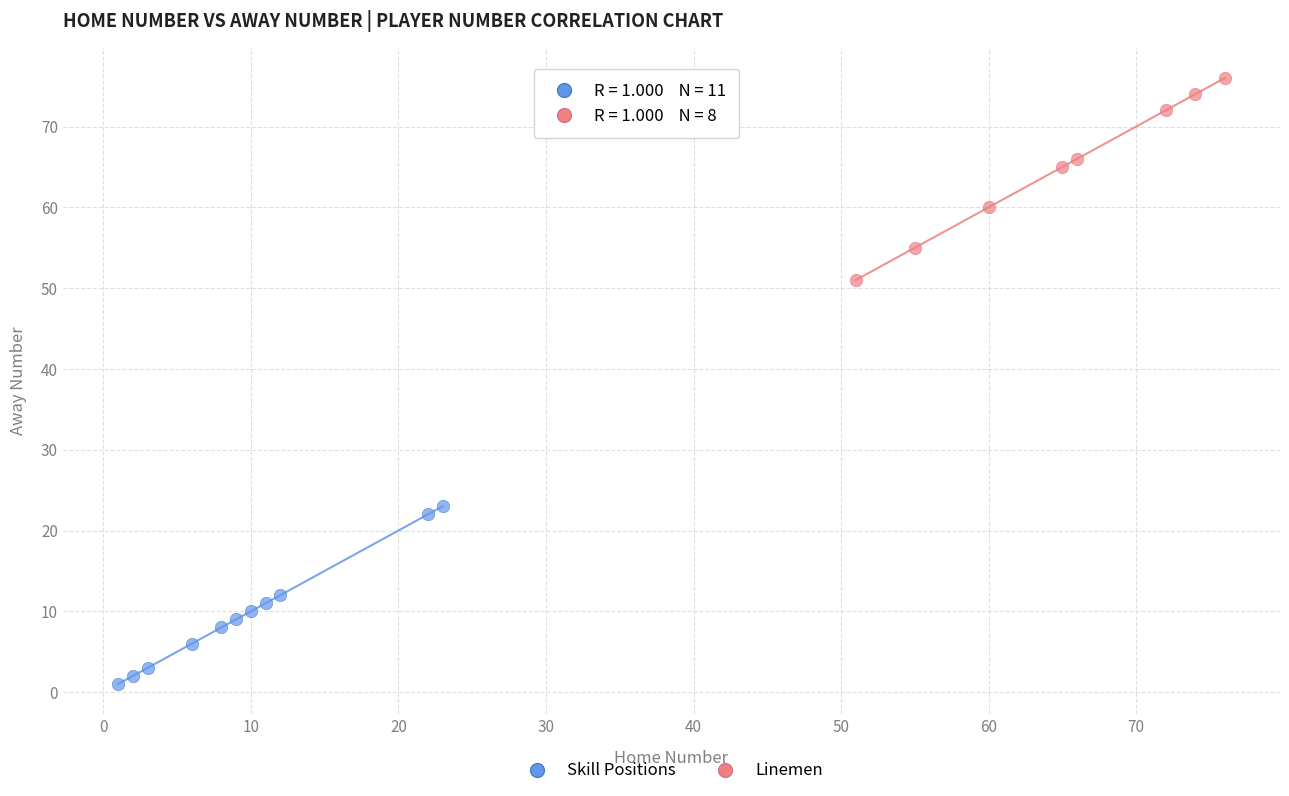

Which series contains the lowest Y value?

Skill Positions